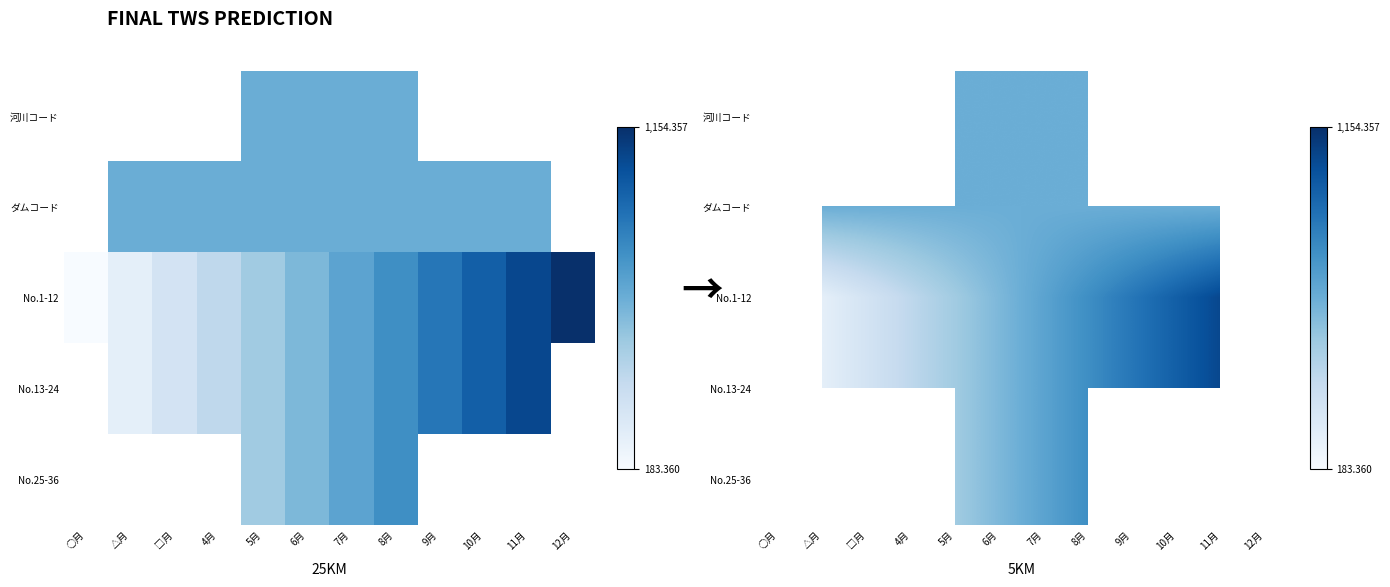

What is the lowest value of the No.1-12 series?

183.4